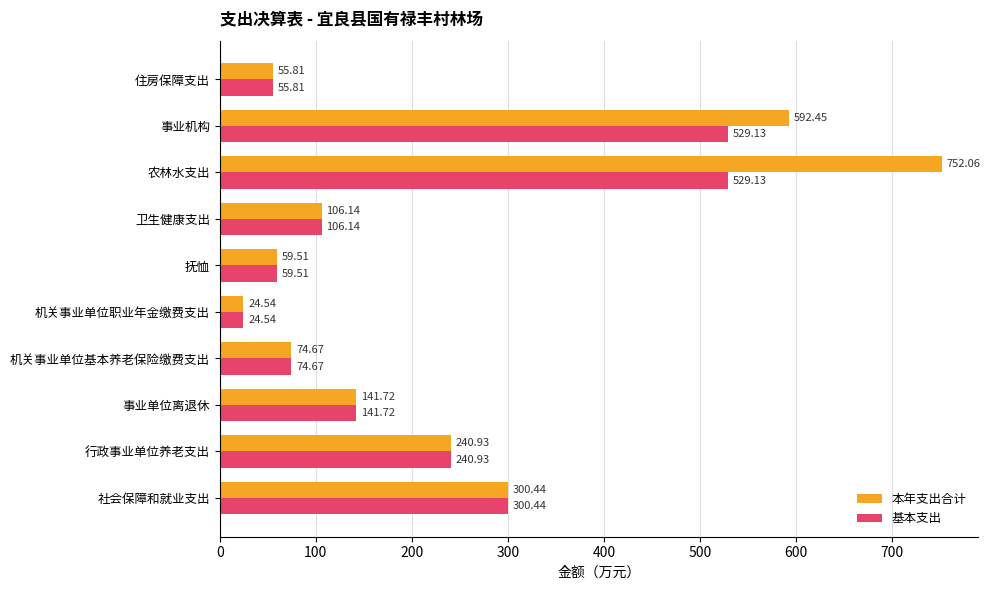

Which series changed the most between 机关事业单位职业年金缴费支出 and 农林水支出?

本年支出合计